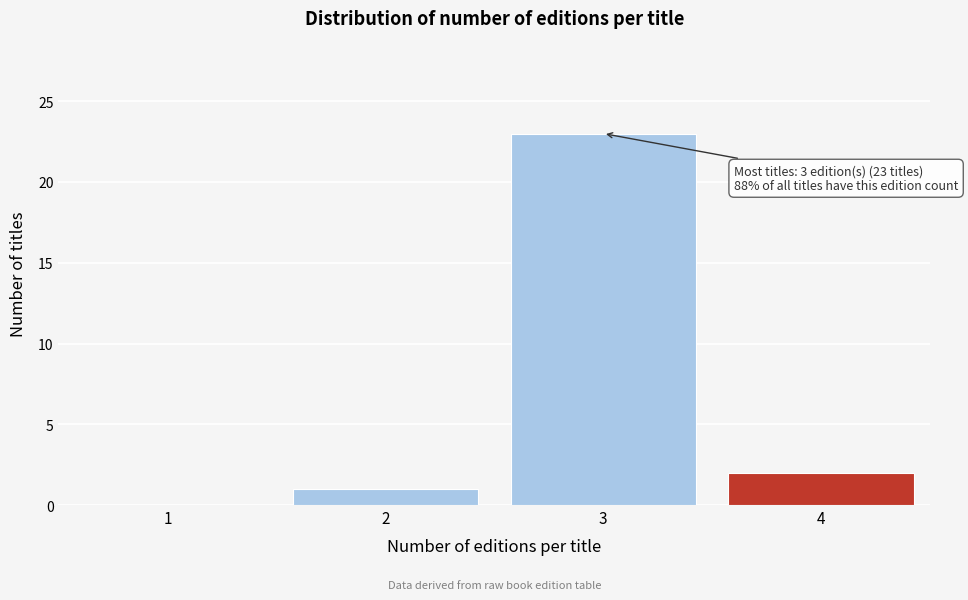

Which range on the x-axis has the tallest bar?

2.5 to 3.5